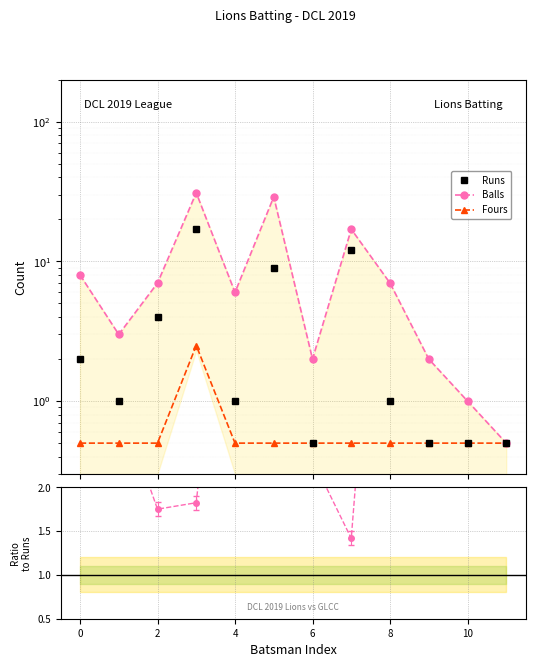

In Lions Batsmen Balls, how many points are higher than both neighbors (excluding endpoints)?

3